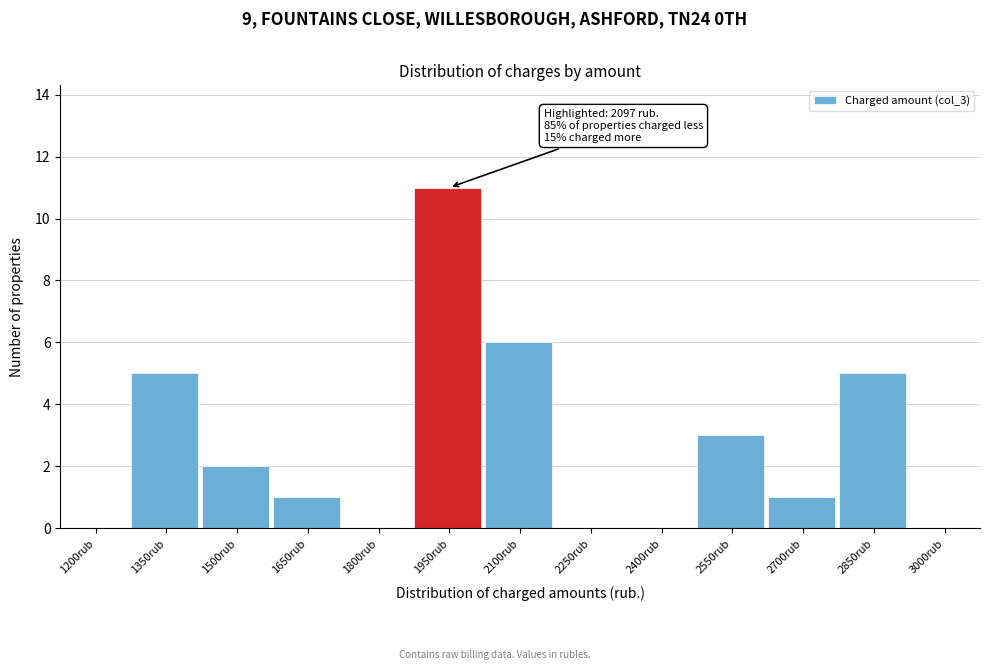

Reading left to right, transcribe all the data shown in this chart.

1200rub=0	1350rub=5	1500rub=2	1650rub=1	1800rub=0	1950rub=11	2100rub=6	2250rub=0	2400rub=0	2550rub=3	2700rub=1	2850rub=5	3000rub=0